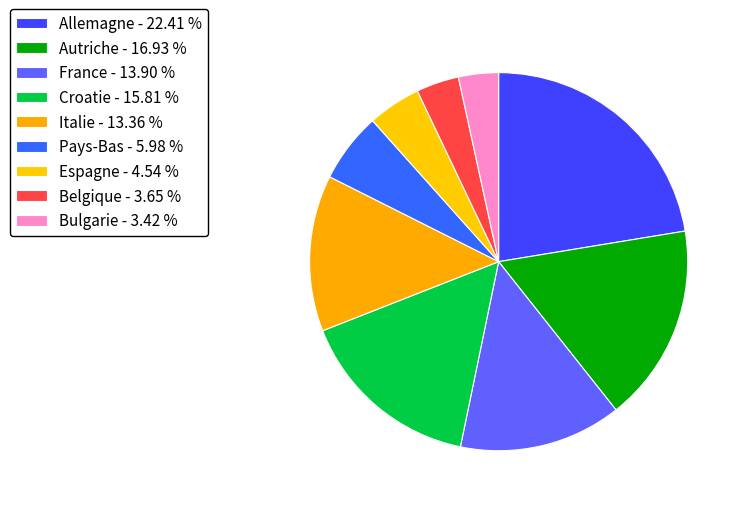

Does Allemagne account for over 50% of the chart?

No